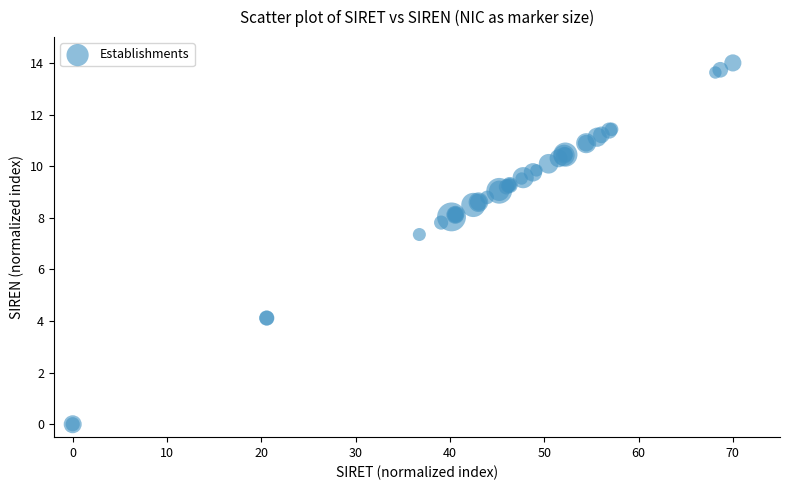

What Y value in the scatter plot is closest to 7?

7.4